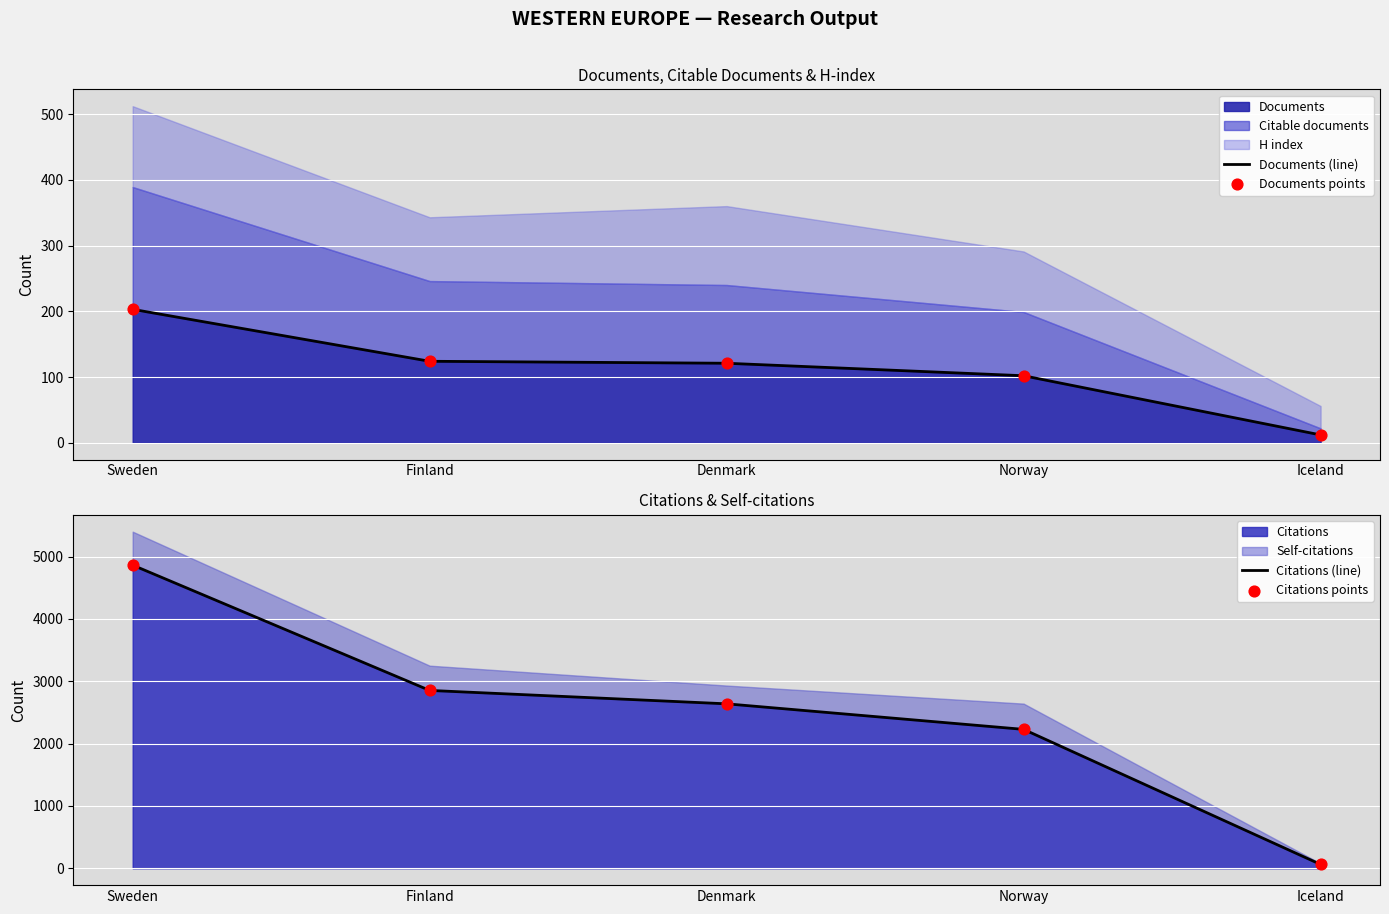

At which category is the sum across all series the highest?

Sweden